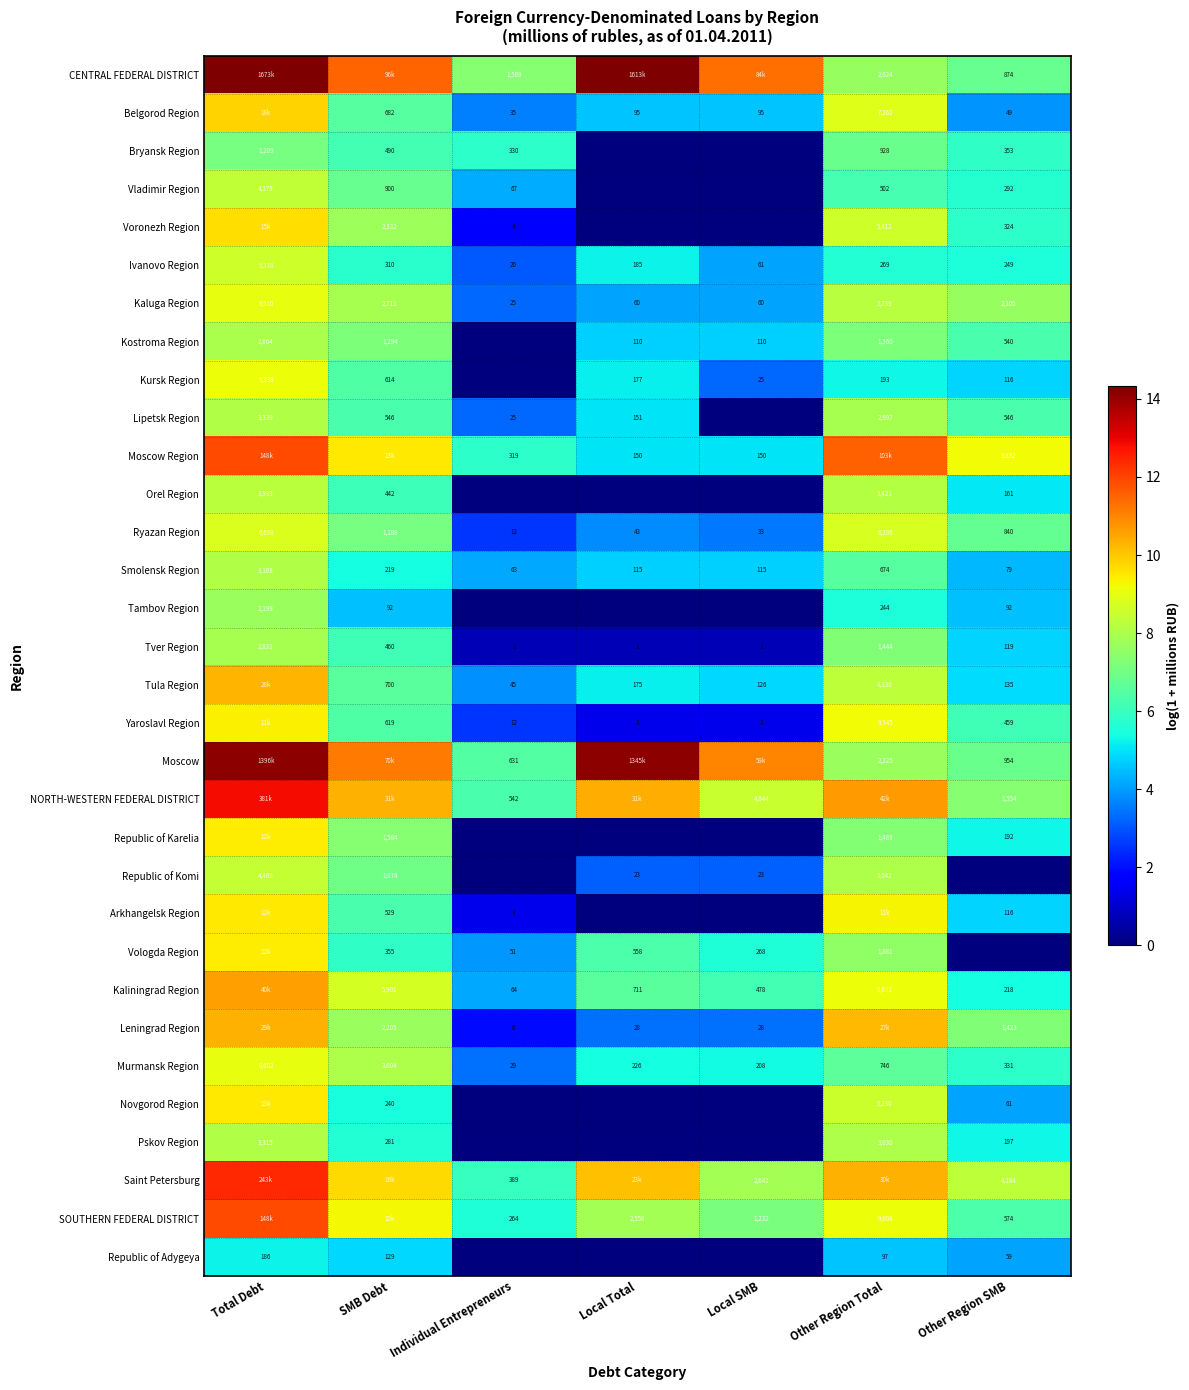

At which label does Murmansk Region reach its minimum?

Individual Entrepreneurs